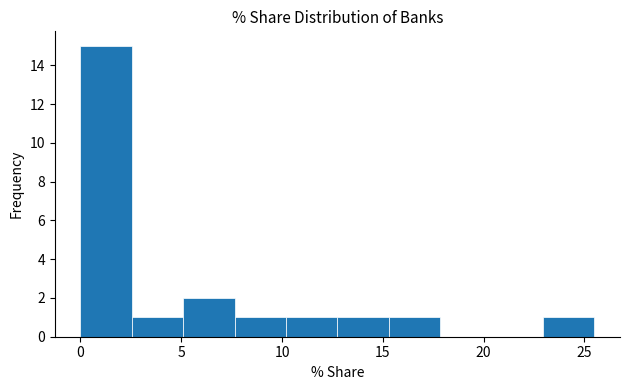

Reading left to right, list every bar in this chart as the range it spans on the x-axis followed by its height. Neither the bar edges nor the heights are printed on the chart, so give them approximately, as read against the axes.

0.0 to 2.5: 15
2.5 to 5.0: 1
5.0 to 7.5: 2
7.5 to 10.0: 1
10.0 to 12.5: 1
12.5 to 15.5: 1
15.5 to 18.0: 1
18.0 to 20.5: 0
20.5 to 23.0: 0
23.0 to 25.5: 1